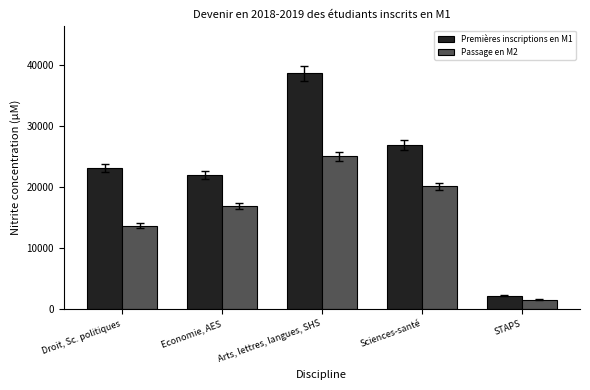

Which series has the widest spread of values?

Premières inscriptions en M1